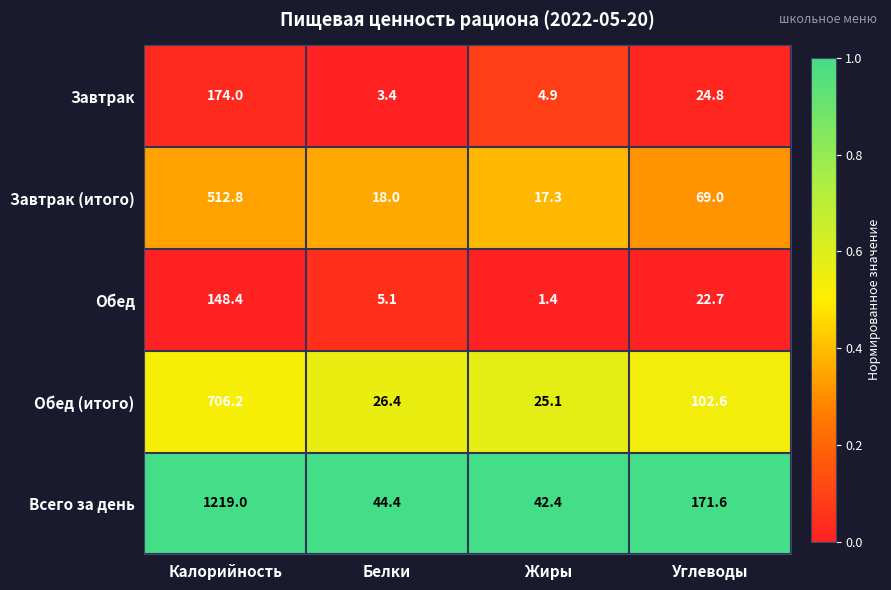

Which series has the largest range (max minus min)?

Всего за день